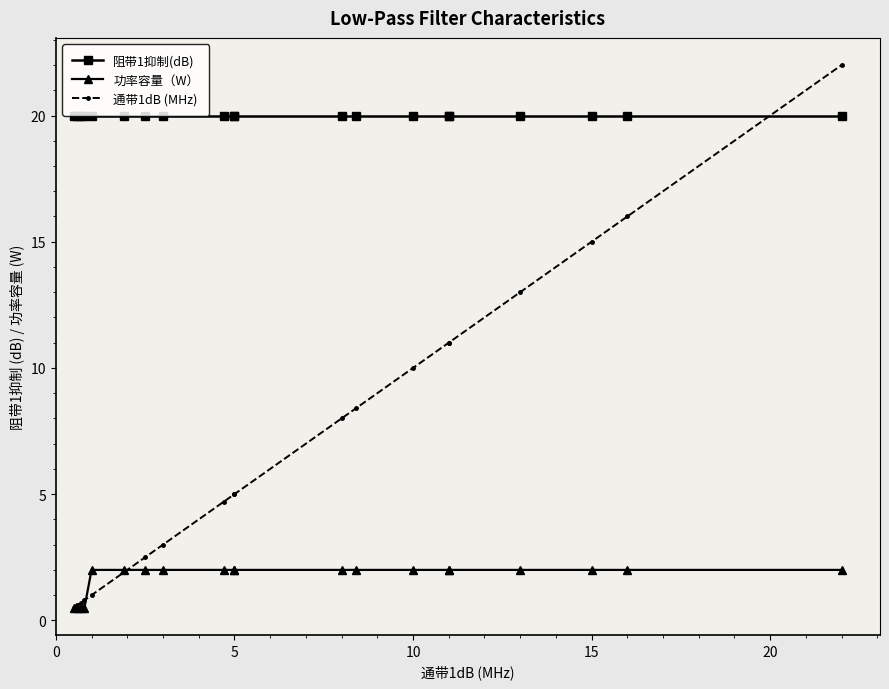

What value does the 功率容量（W） series have at 5?

2.0